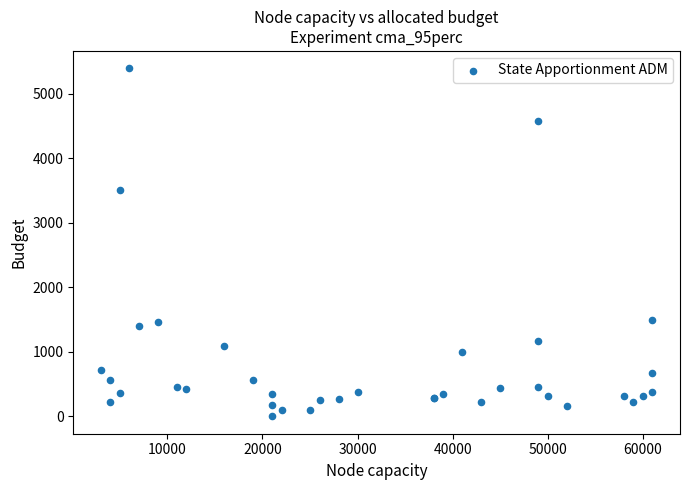

What Y value in the scatter plot is closest to 2698?

3517.4